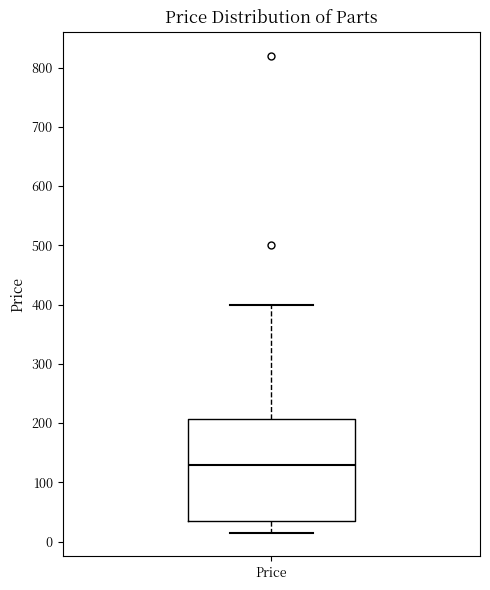

Where is the lower edge of the box for Price on the y-axis? The values are not printed on the chart, so give them approximately, as read against the axis.

30